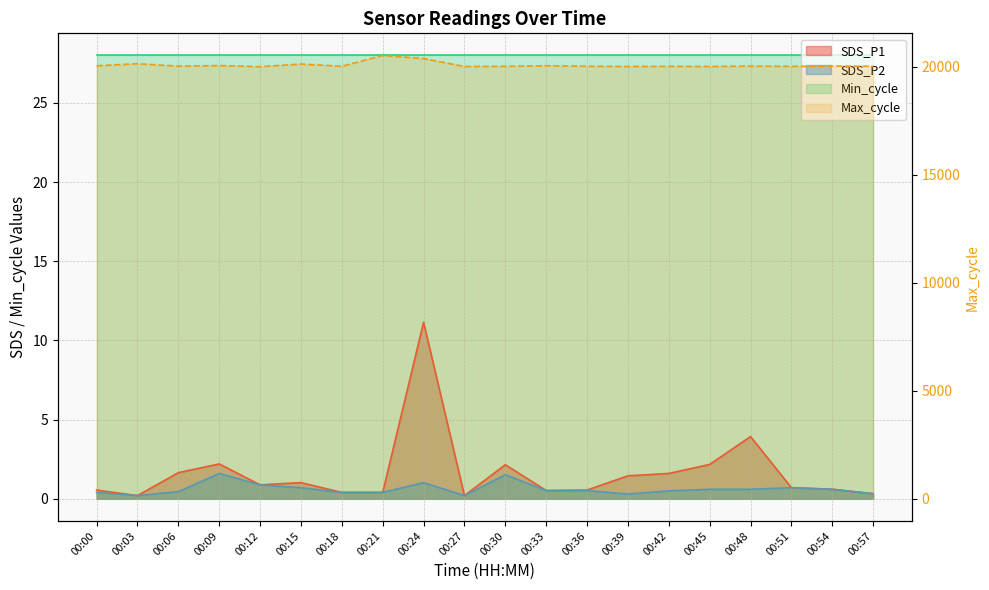

What is the highest value of the Max_cycle series?

20530.0